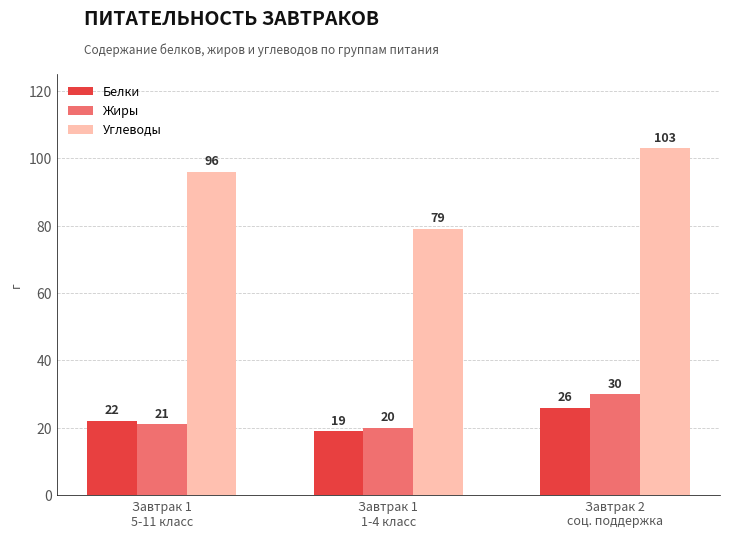

How many groups of bars are there?

3